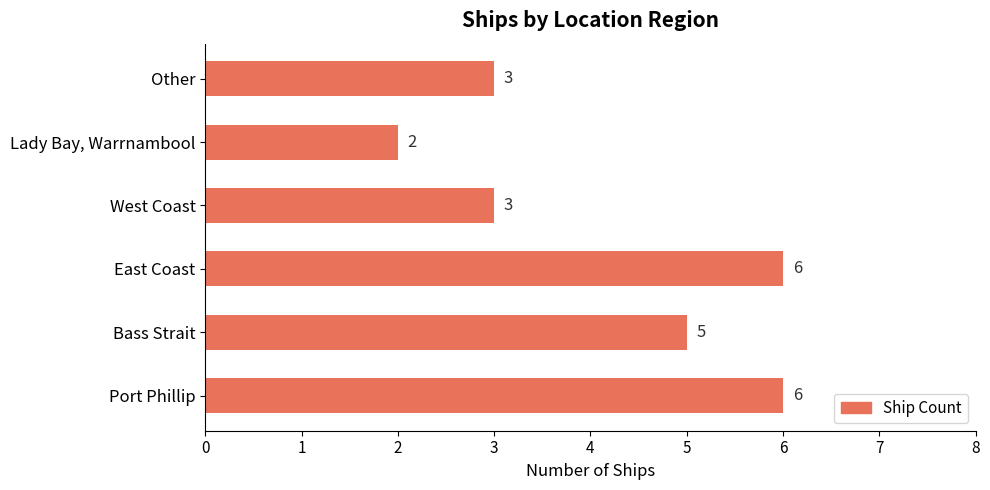

Approximately how many times larger is the value at Bass Strait compared to Other?

1.7